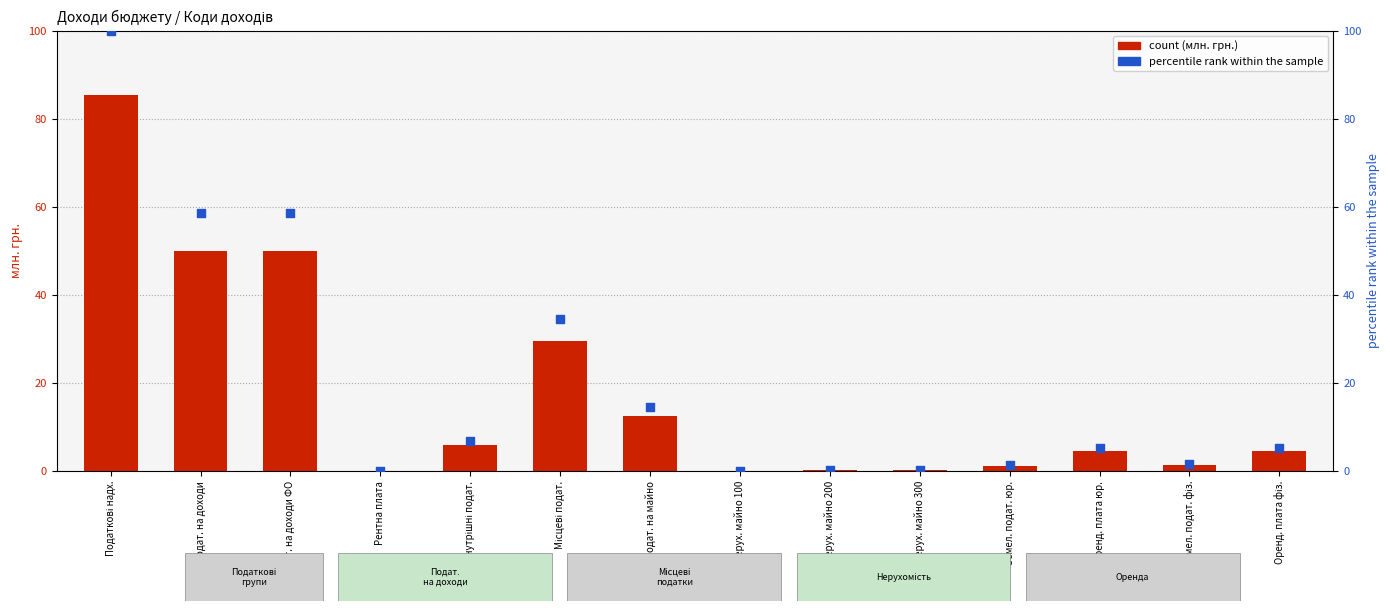

What are all the series names shown in the legend?

count, percentile rank within the sample